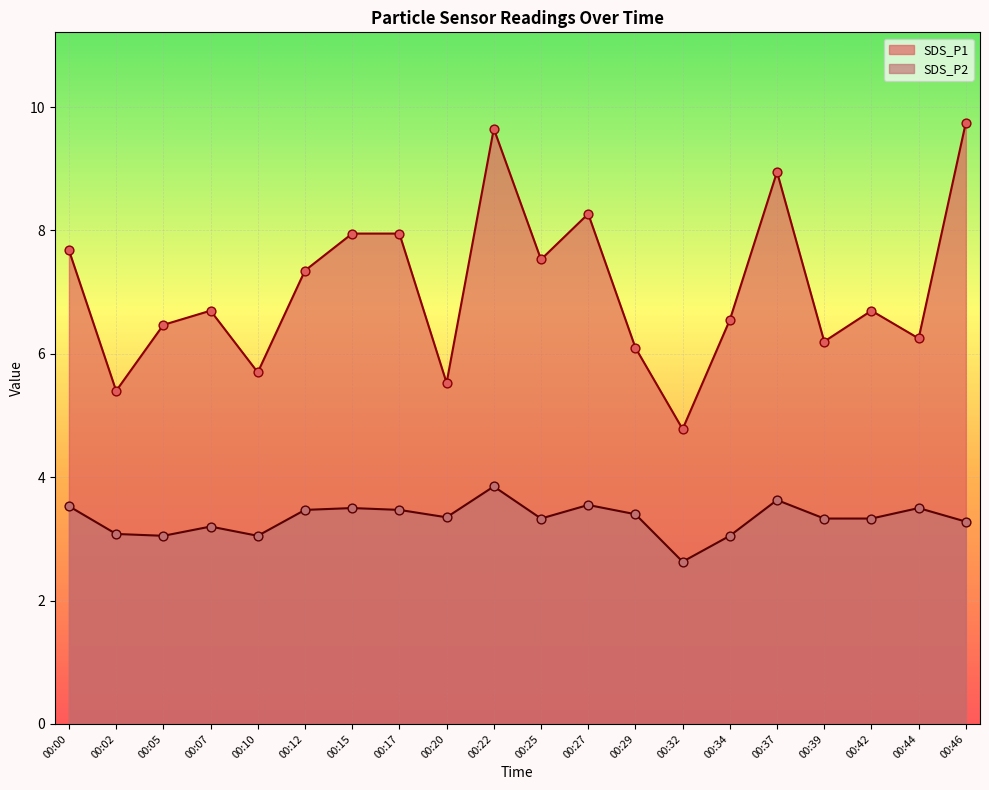

Which series reaches the maximum Y coordinate?

SDS_P1